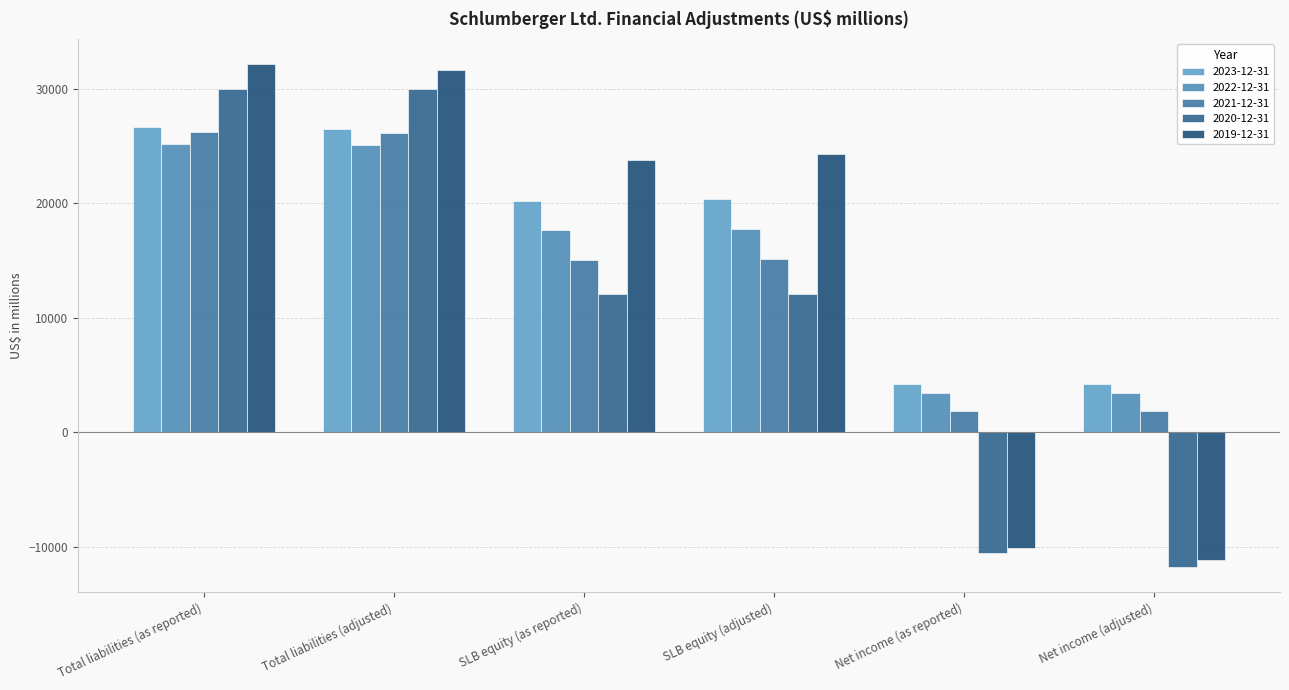

How many values in 2019-12-31 are below zero?

2